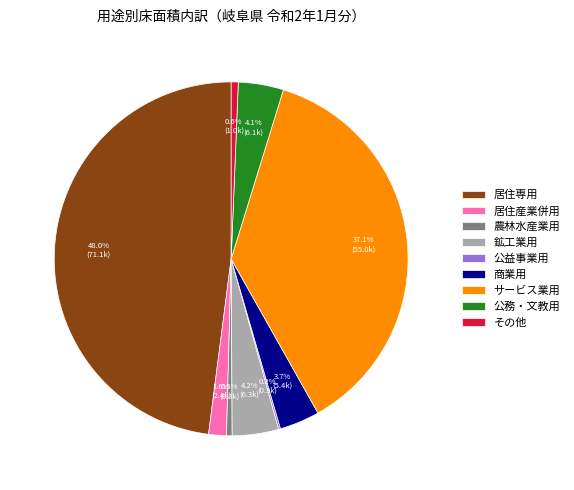

What percentage is NOT represented by 居住専用?

52.0%